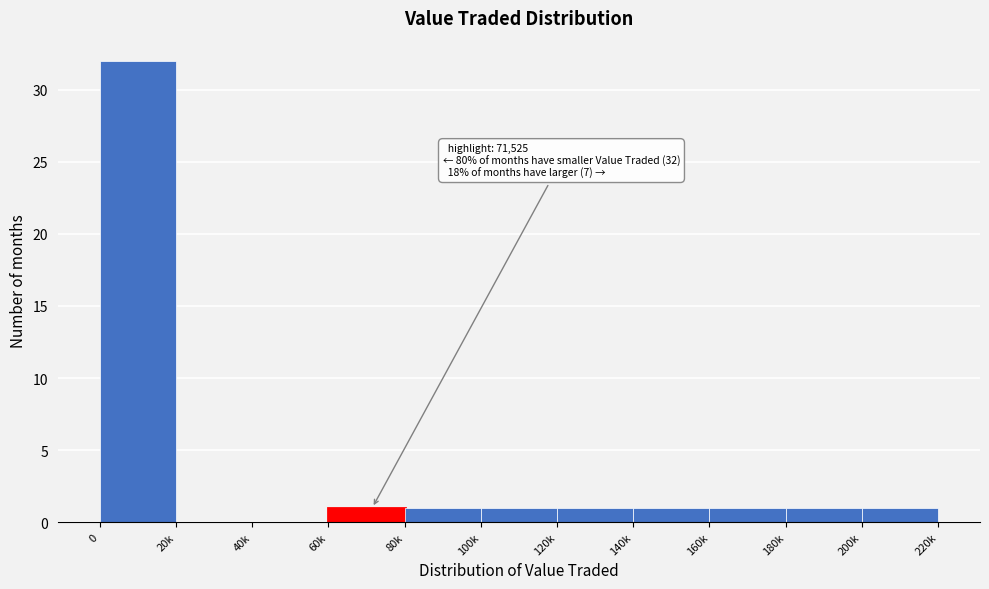

Reading left to right, extract all data points from this chart.

0=32	20k=0	40k=0	60k=1	80k=1	100k=1	120k=1	140k=1	160k=1	180k=1	200k=1